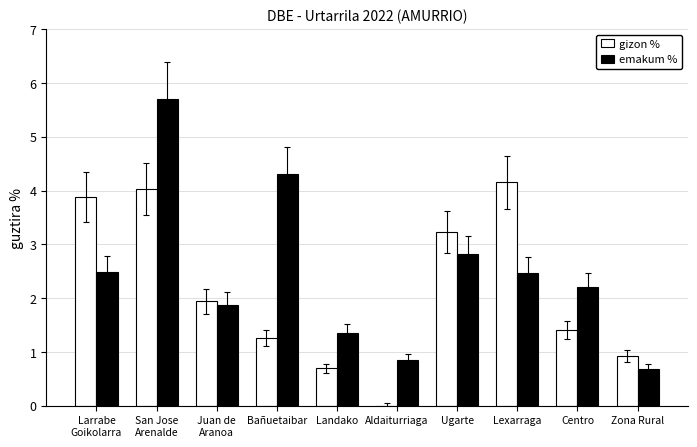

Read the emakum % value at Lexarraga.

2.5